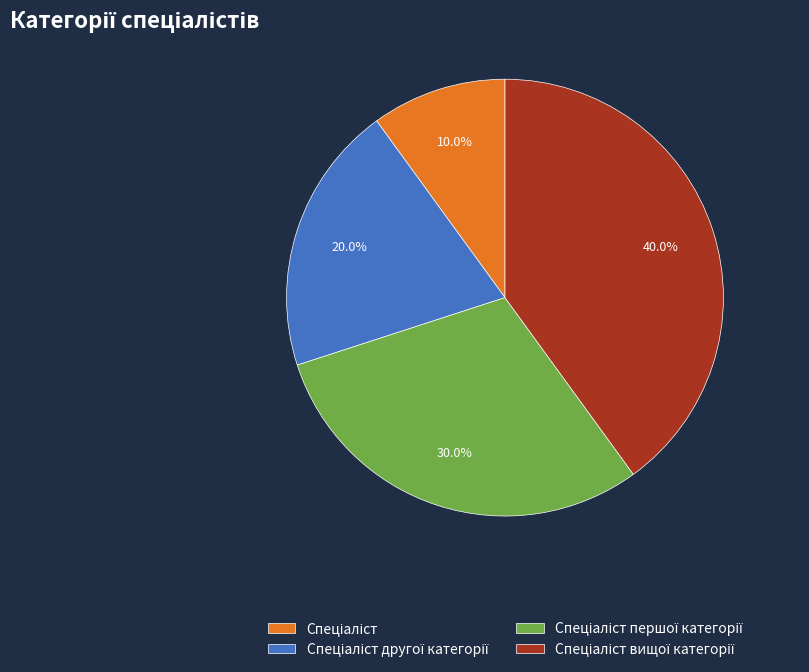

How many slices are in this pie chart?

4